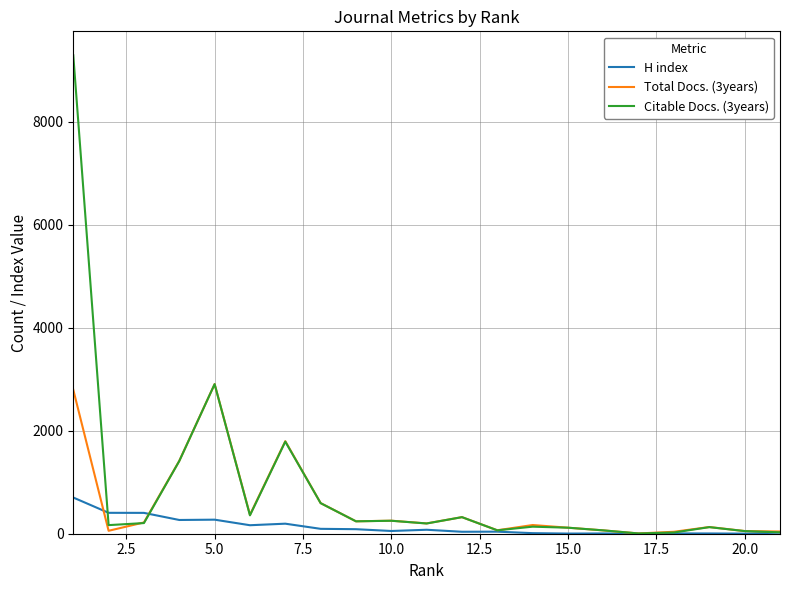

Which series has the largest range (max minus min)?

Citable Docs. (3years)